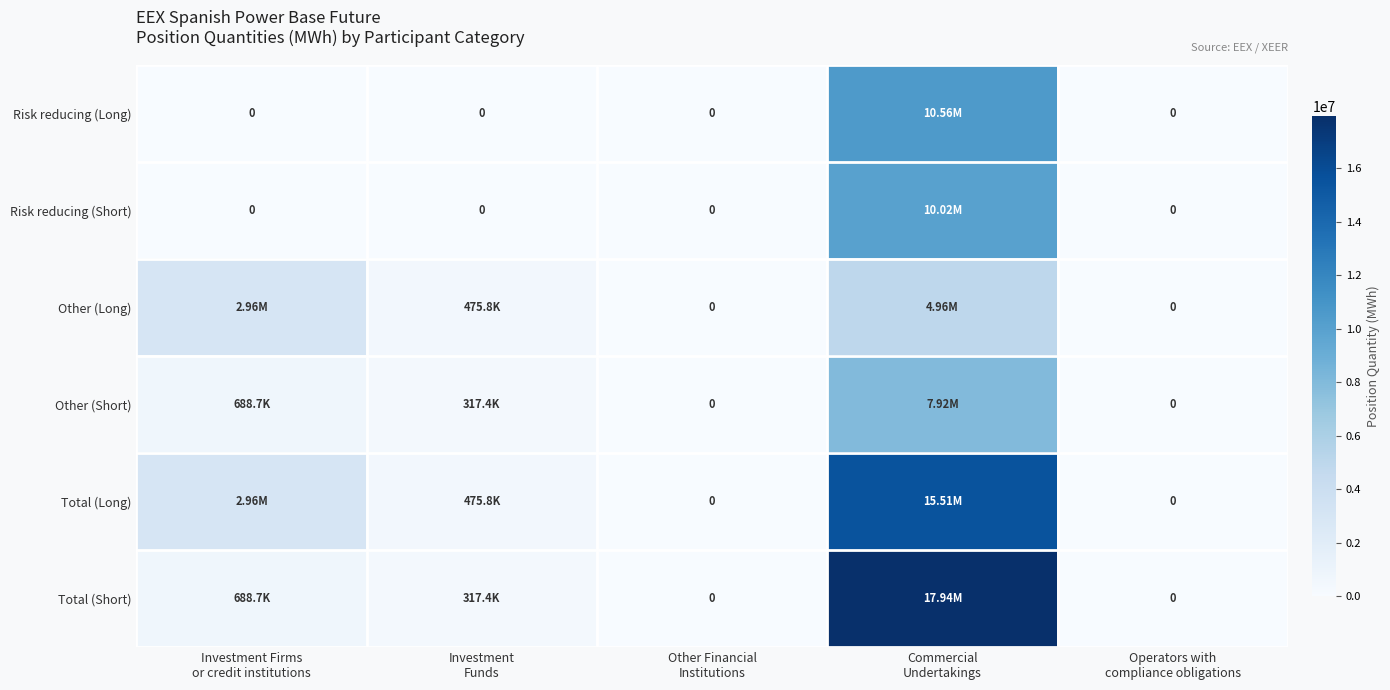

How many values in the Total (Short) series are below 317376?

2